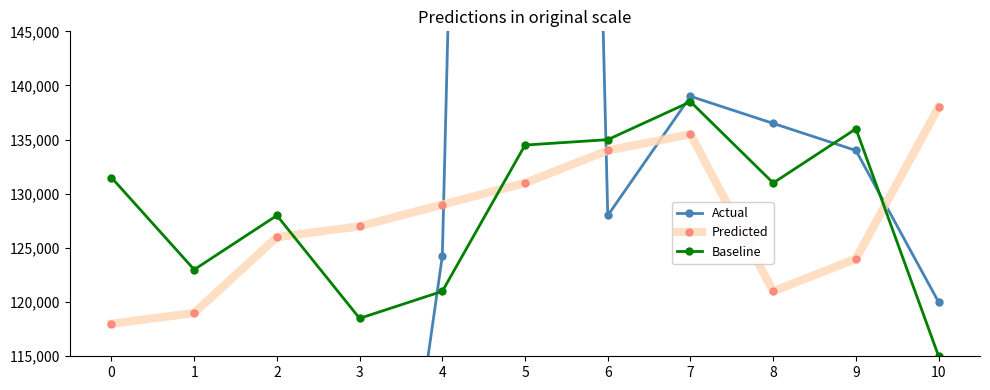

Which category has the highest value across all series?

5